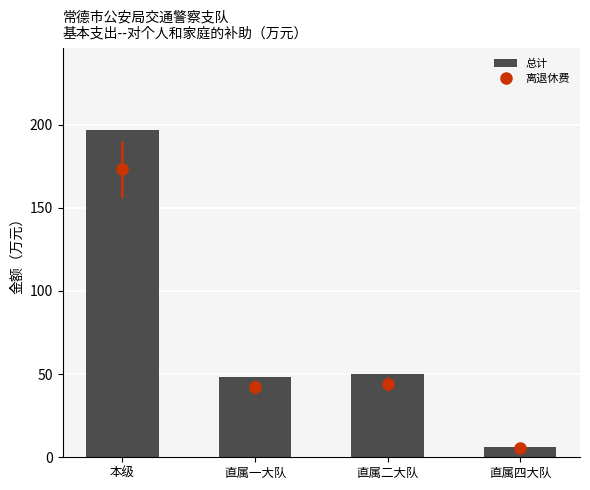

The chart shows a value of 23.2 at 直属二大队. True or false?

False